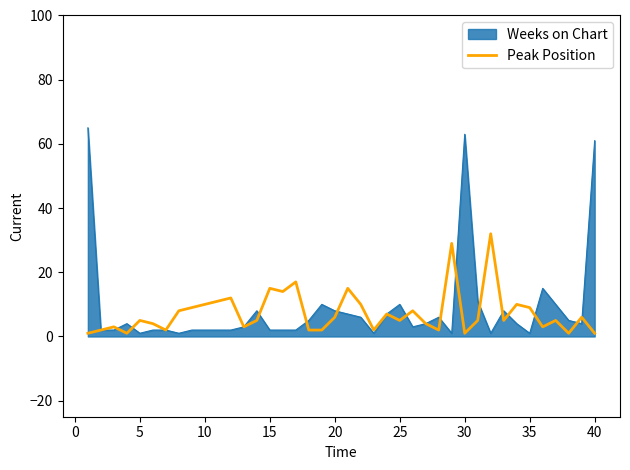

Does the chart display data point markers on the line(s)?

No